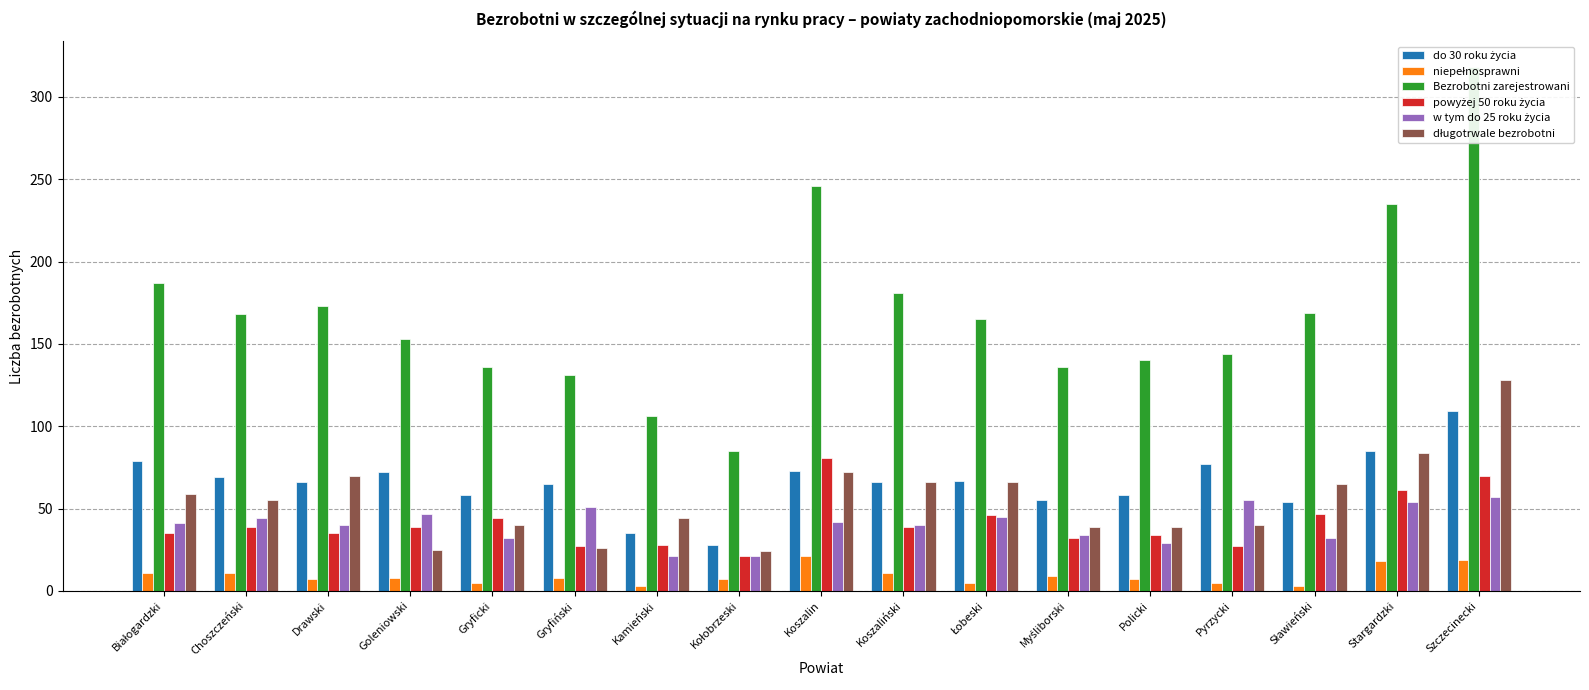

How many values in the do 30 roku życia series are below 66?

7